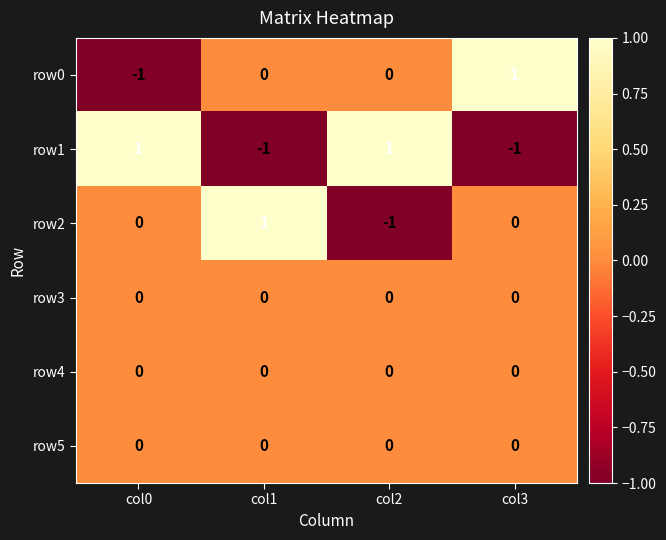

Reading left to right, what are all the values shown in this chart?

row0: -1	0	0	1
row1: 1	-1	1	-1
row2: 0	1	-1	0
row3: 0	0	0	0
row4: 0	0	0	0
row5: 0	0	0	0